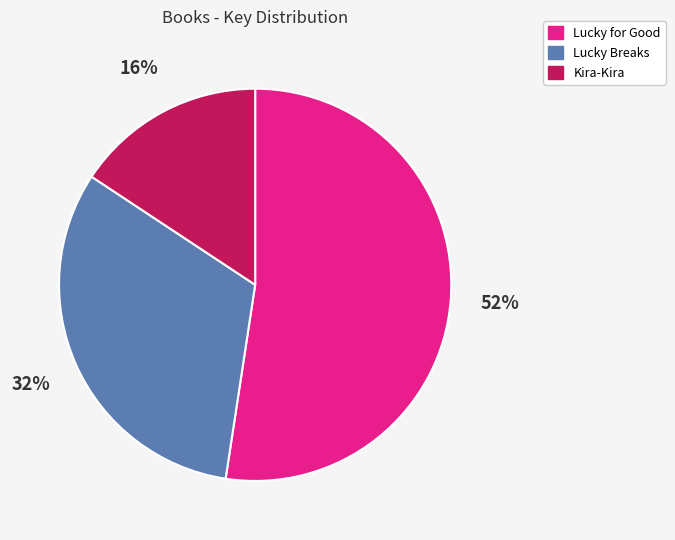

Which category accounts for the majority?

Lucky for Good